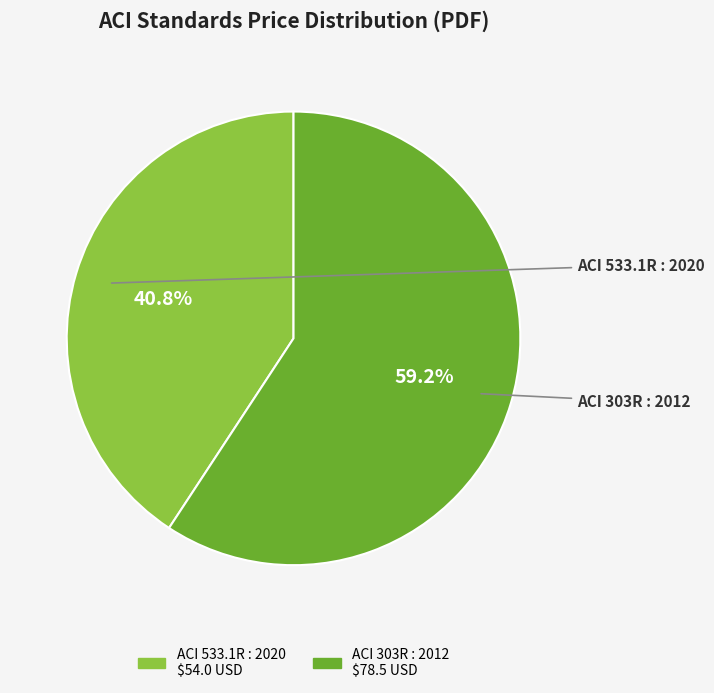

Is there any slice that represents more than half of the pie?

Yes